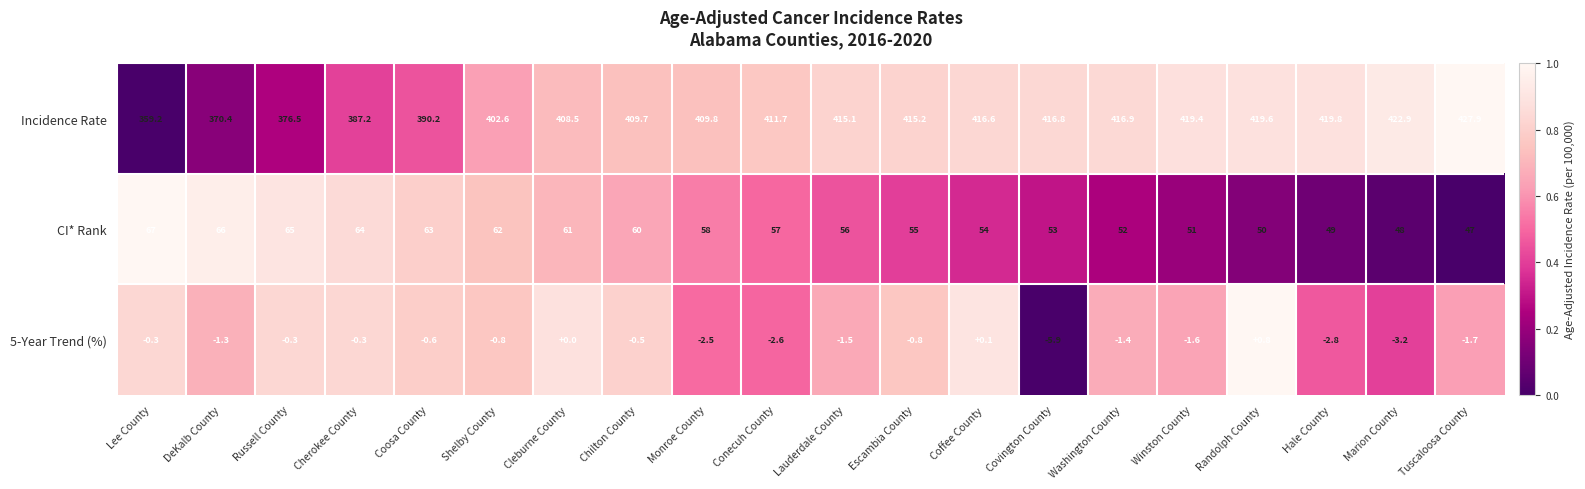

What is the total value across all series at Shelby County?

463.8